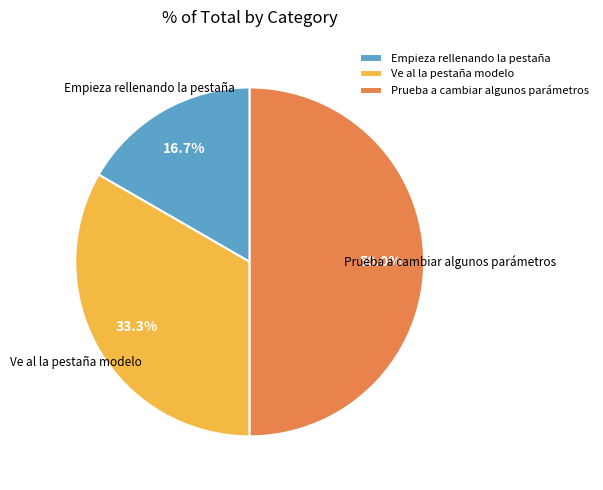

Rank the categories by value from highest to lowest.

Prueba a cambiar algunos parámetros, Ve al la pestaña modelo, Empieza rellenando la pestaña